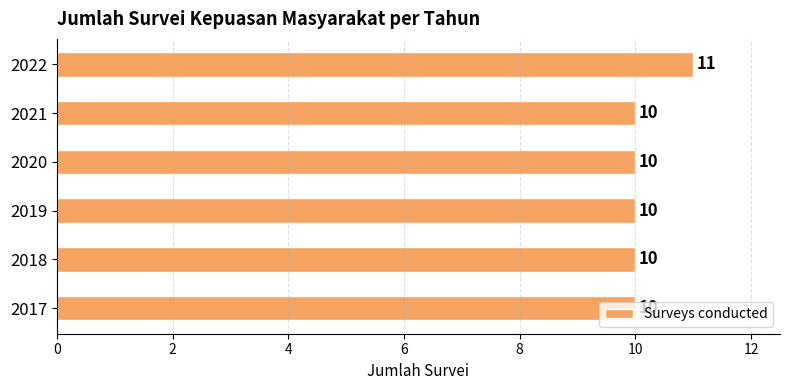

How many values exceed 10?

1